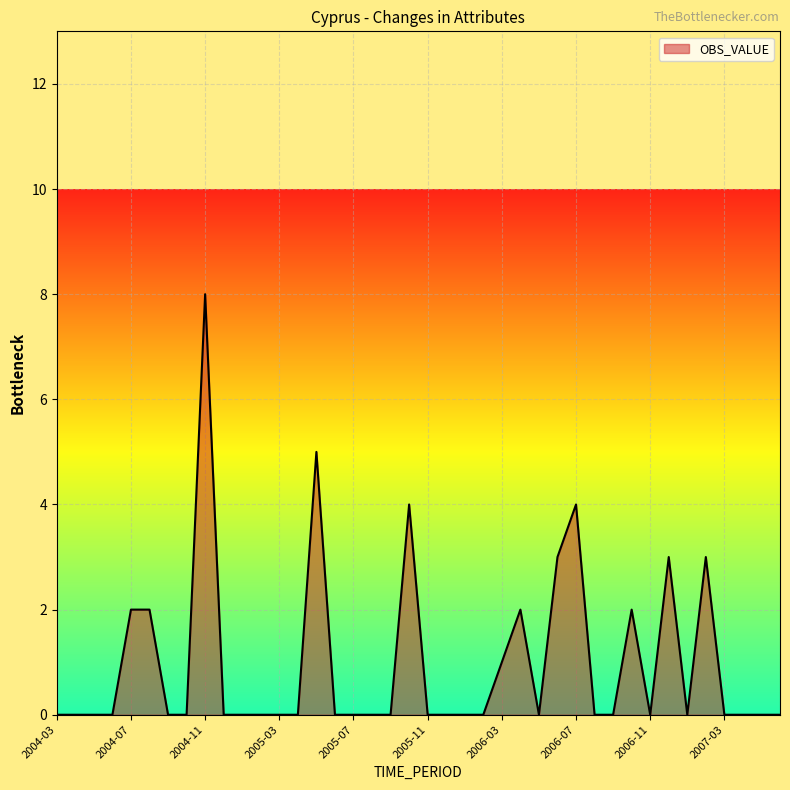

What is the greatest value displayed?

8